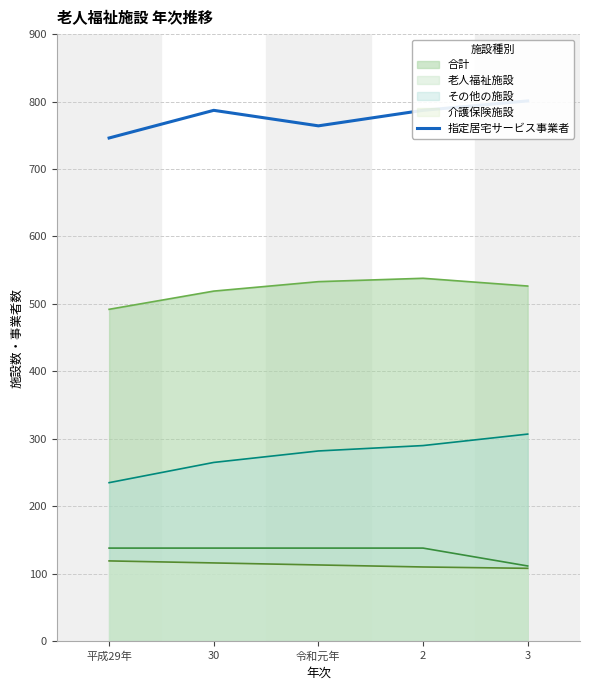

The value of 介護保険施設 at 3 is 108.0. True or false?

True